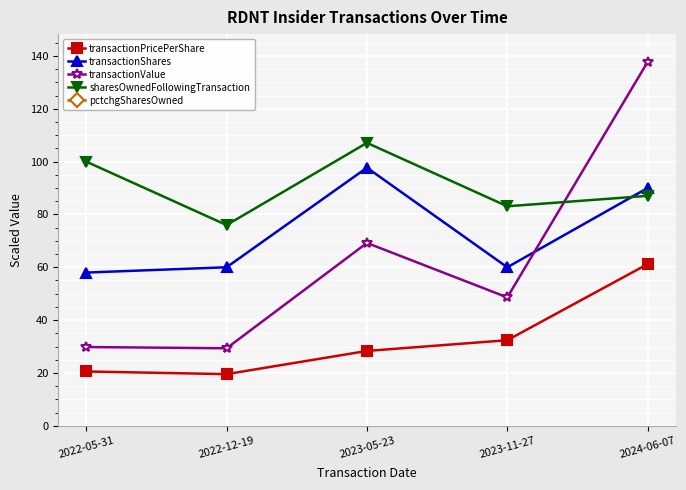

How many data points in transactionValue are less than 48?

2